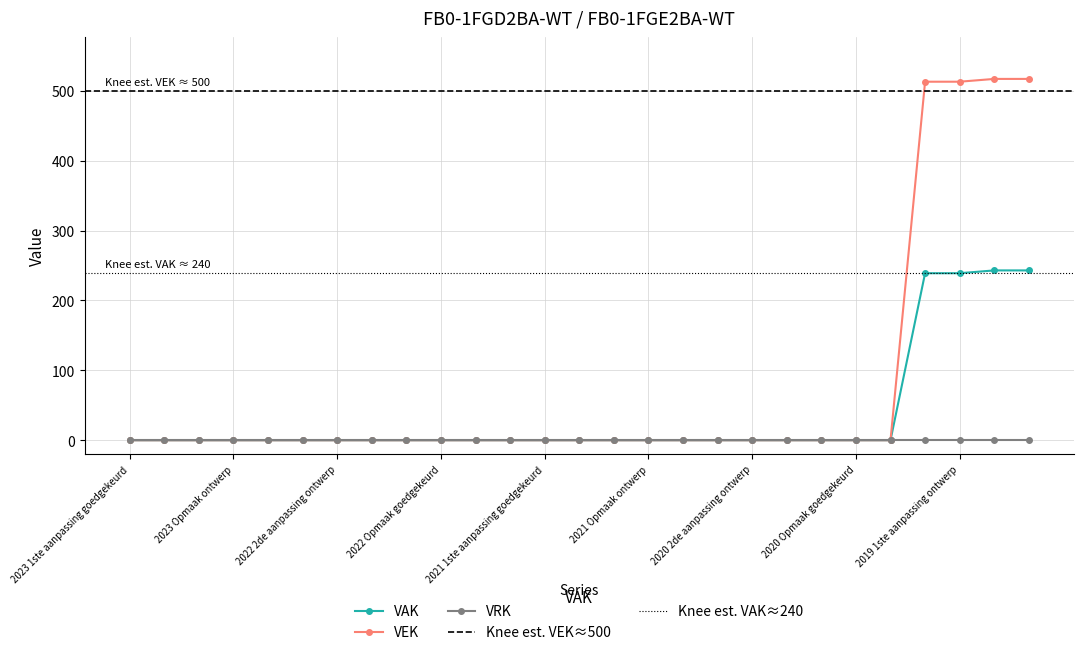

The value of VAK at 2021 Opmaak ontwerp is 0. True or false?

True